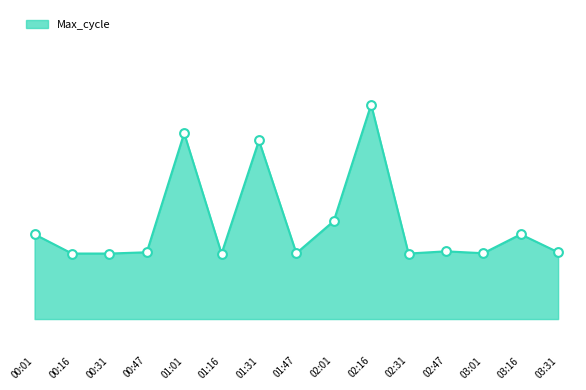

What is the change in value from 02:31 to 03:16?

+430